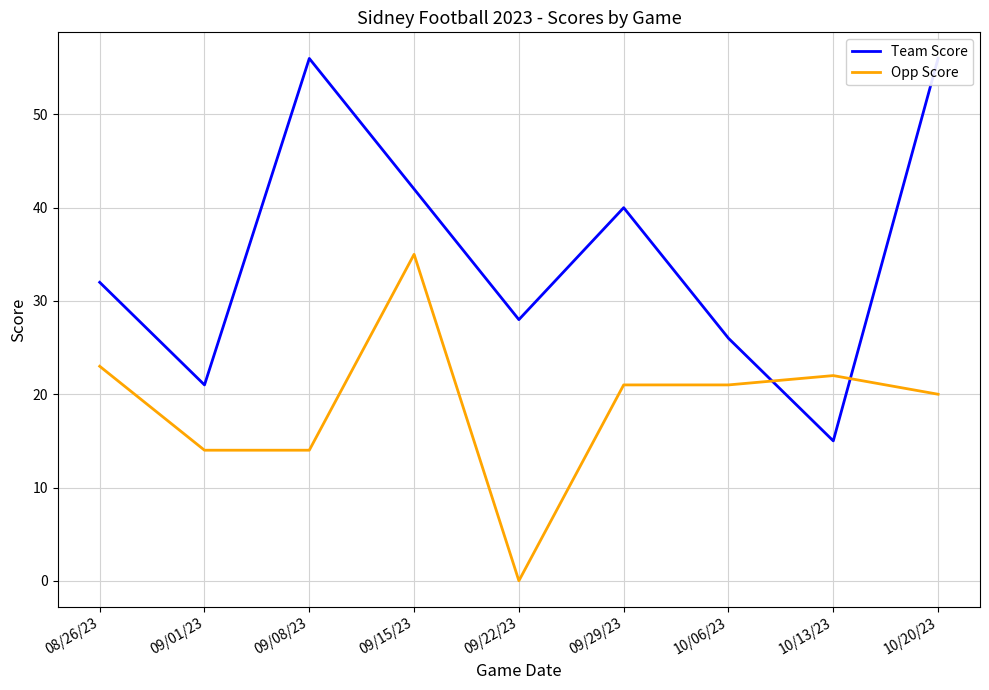

At which category is the sum across all series the highest?

09/15/23